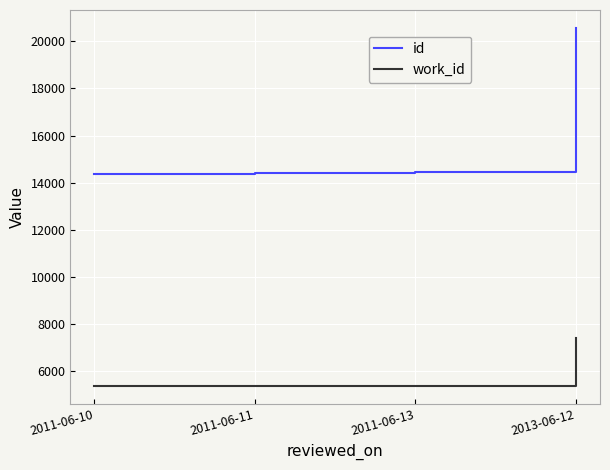

Rank the series at 2011-06-13 from lowest to highest value.

work_id, id